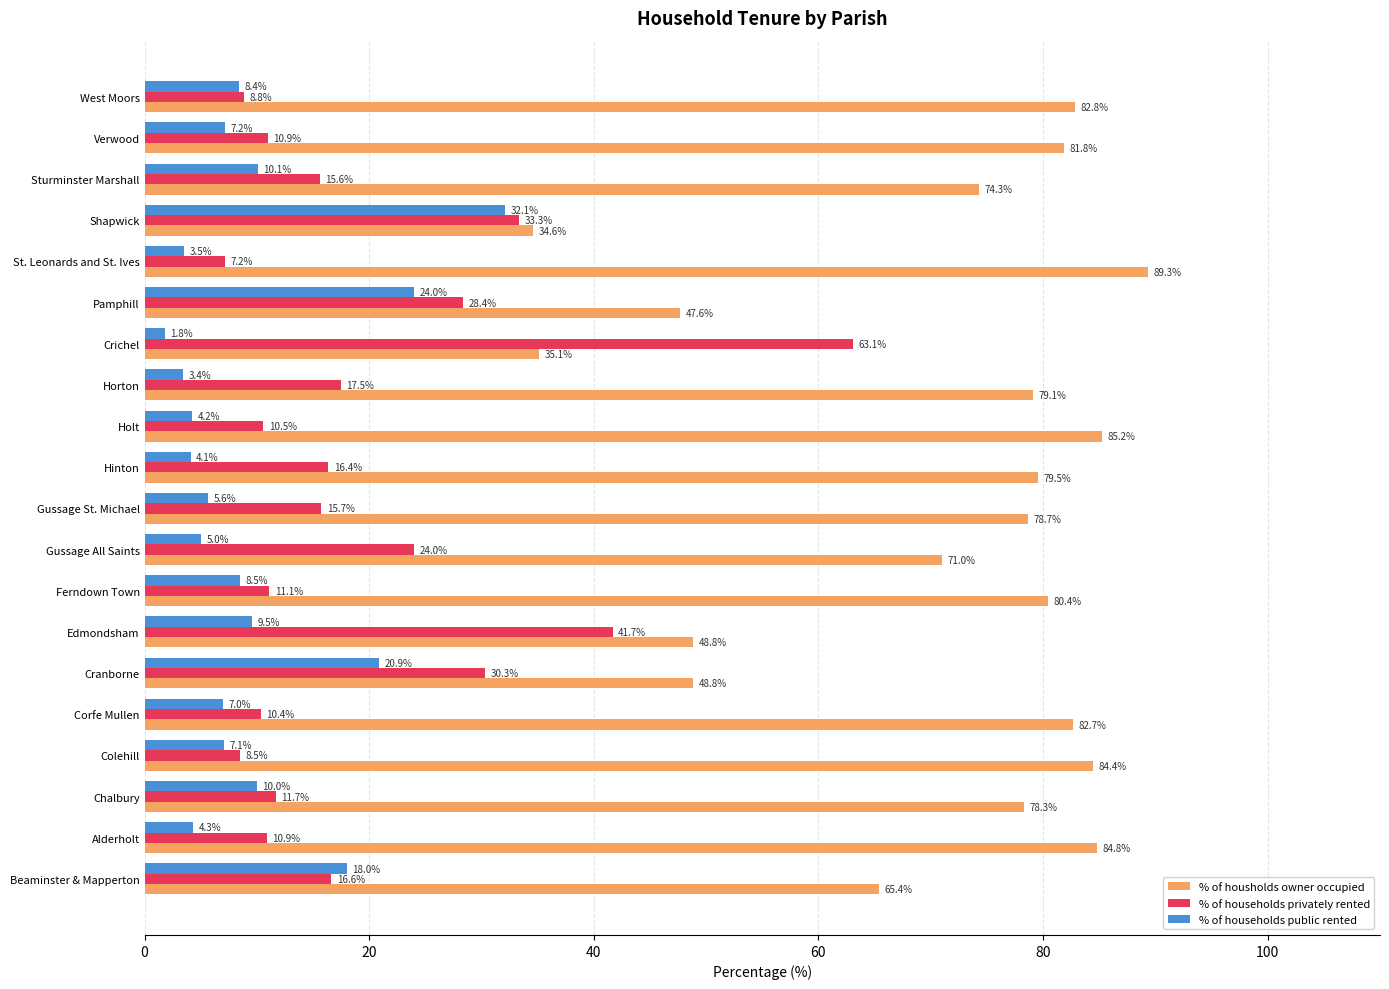

At which category does the chart reach its peak across all series?

St. Leonards and St. Ives